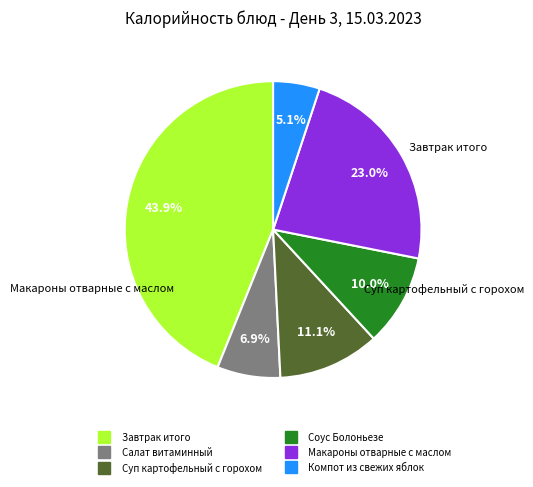

Rank the categories by value from highest to lowest.

Завтрак итого, Макароны отварные с маслом, Суп картофельный с горохом, Соус Болоньезе, Салат витаминный, Компот из свежих яблок